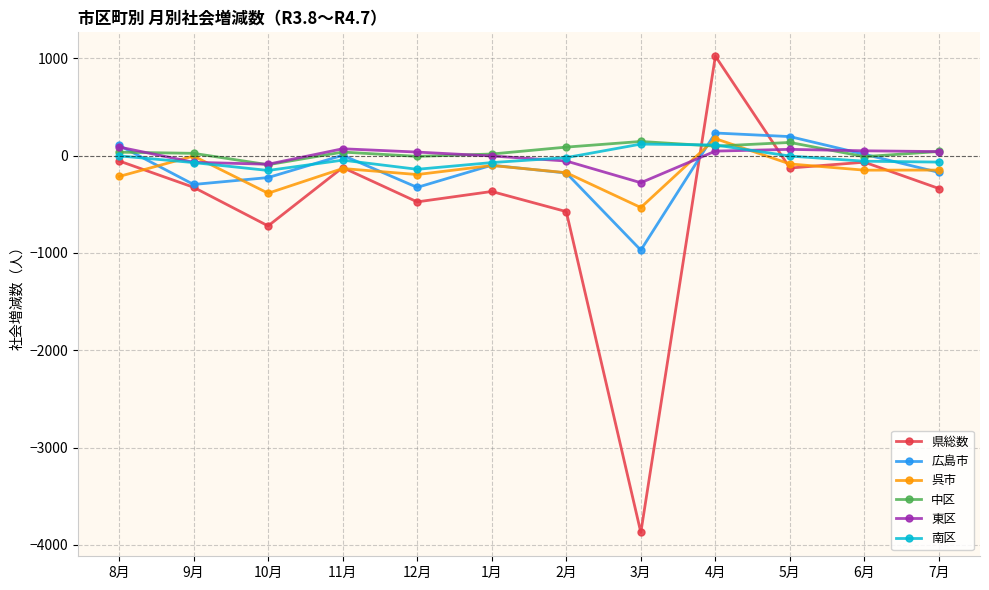

Which category has the lowest value across all series?

3月